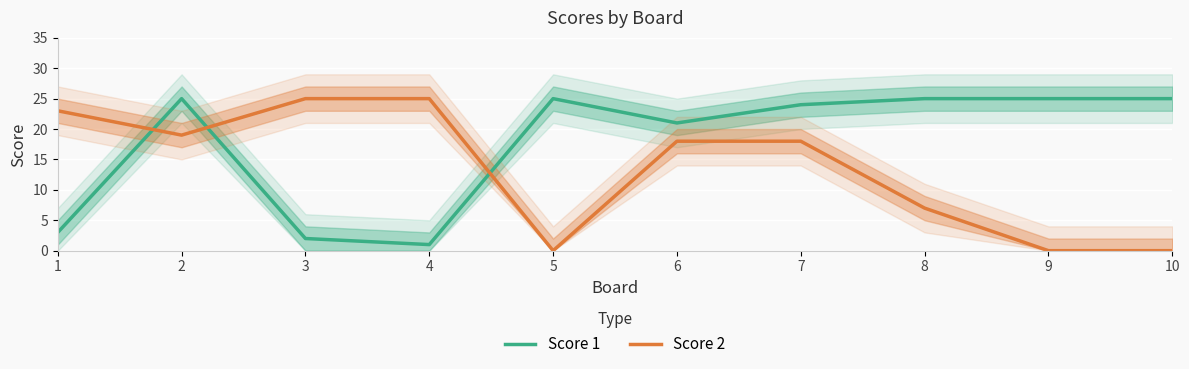

How many lines are shown in the chart?

2